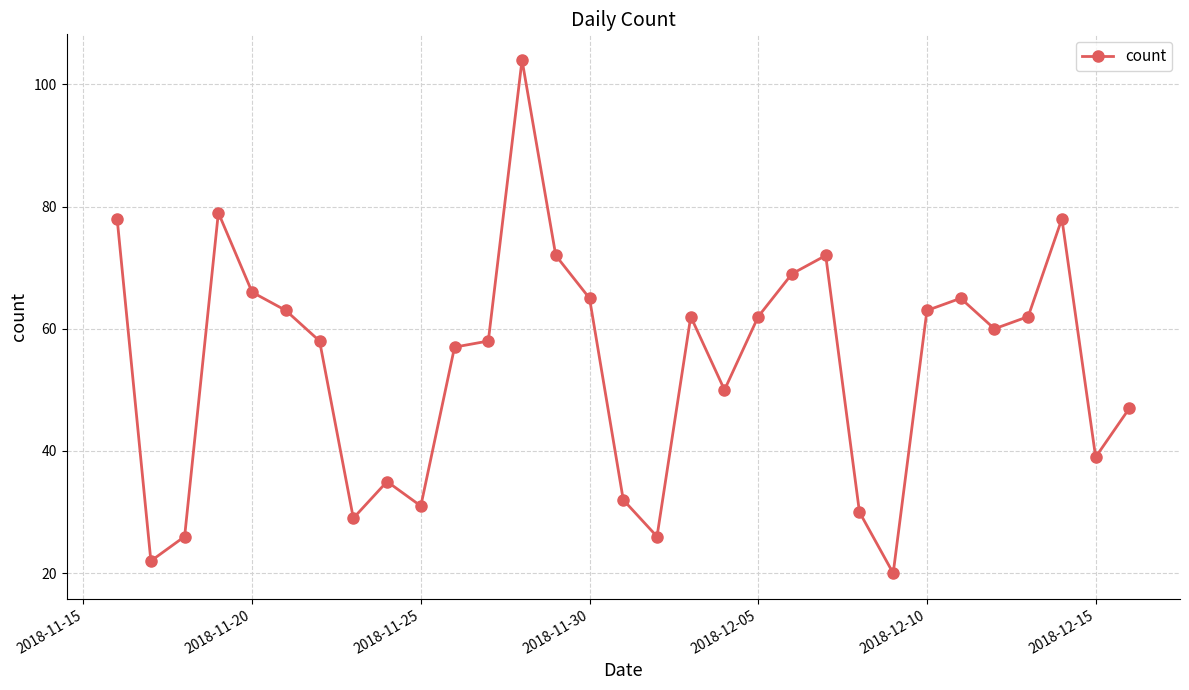

Count the number of categories in the chart.

31